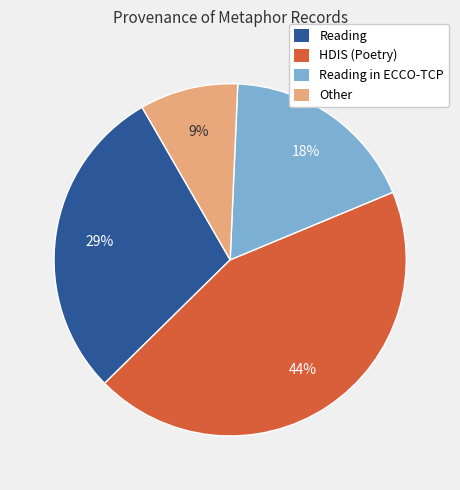

Count the number of slices in the pie.

4